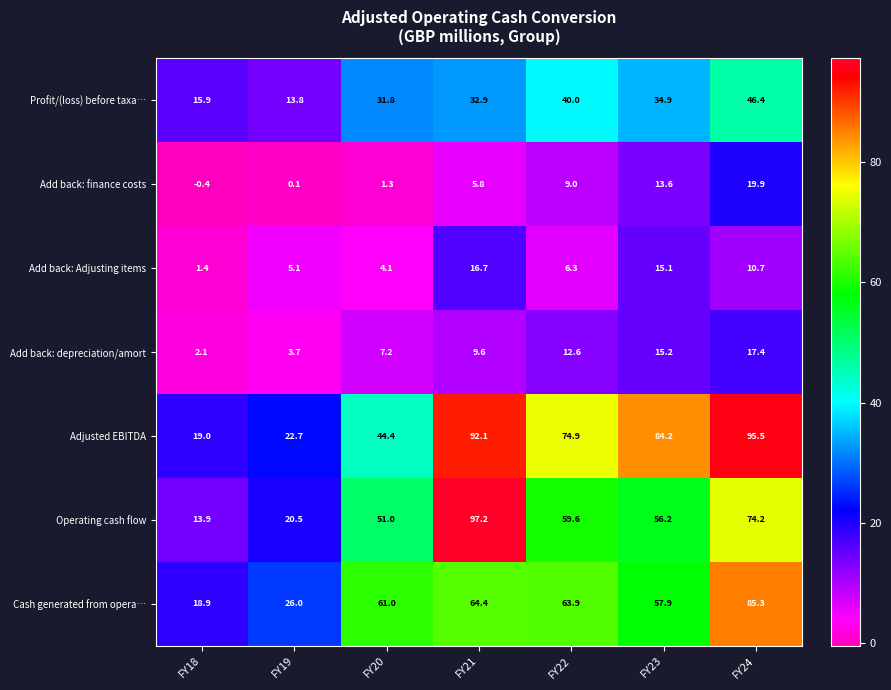

Which series changed the most between FY21 and FY23?

Operating cash flow